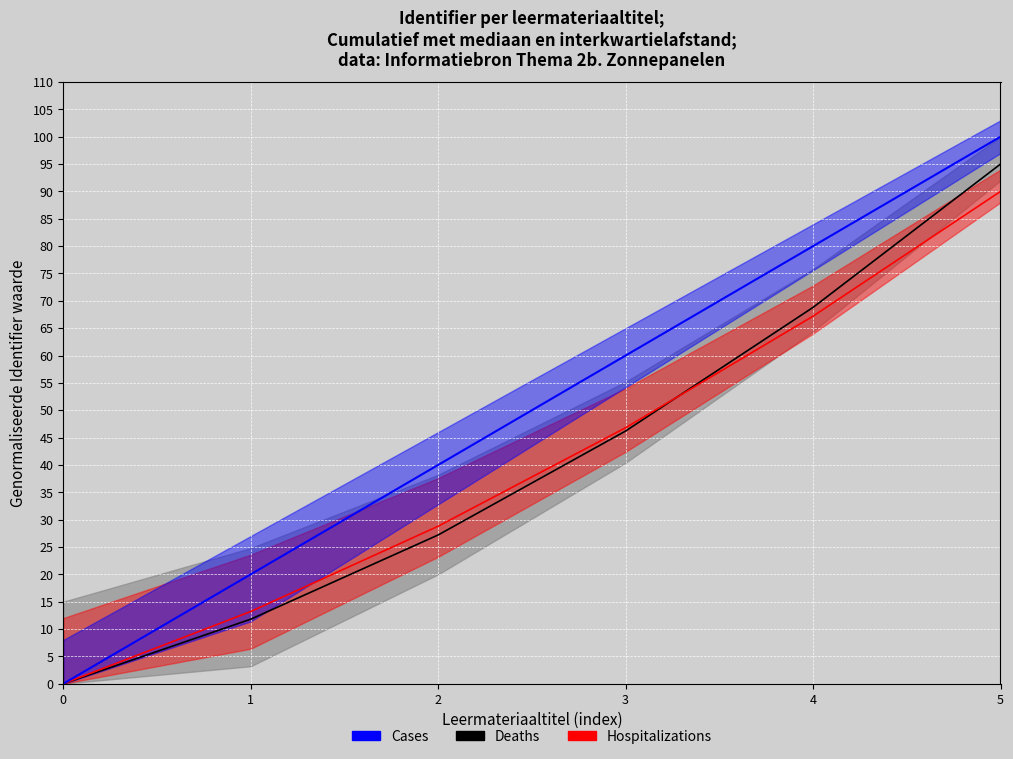

Which series has the widest spread of values?

Cases